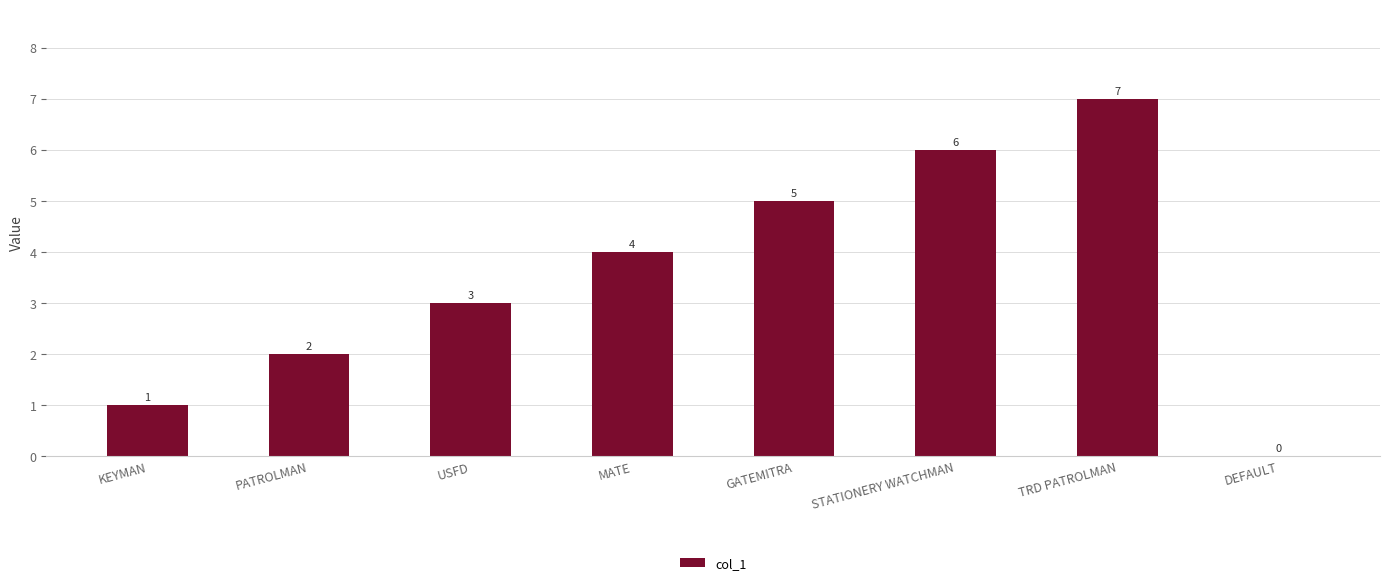

At which label is the value closest to 3?

USFD